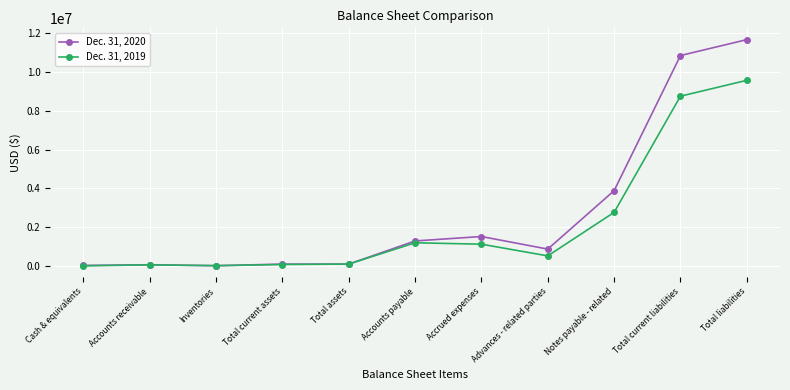

What is the label of the 10th point from the right?

Accounts receivable